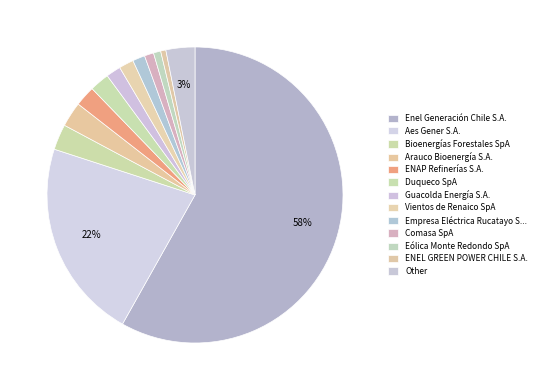

Do Arauco Bioenergía S.A. and Bioenergías Forestales SpA together represent more than half of the pie?

No